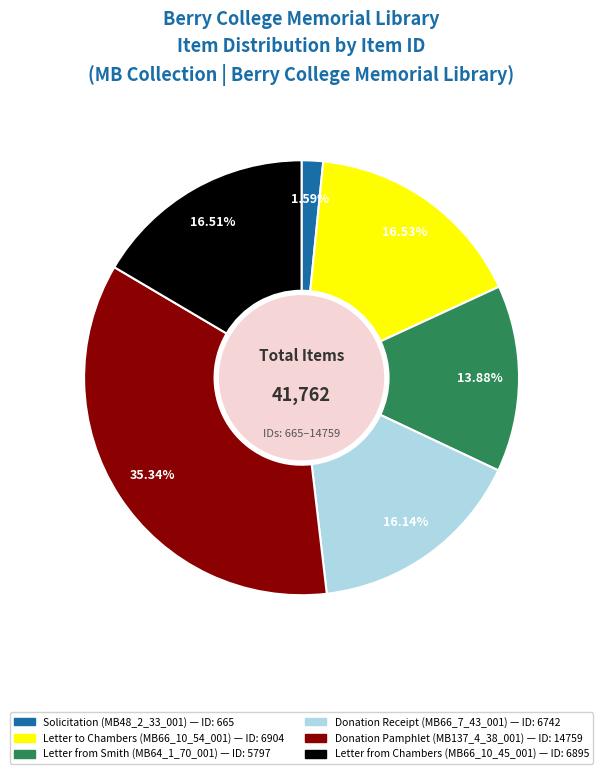

Does any single category account for the majority?

No